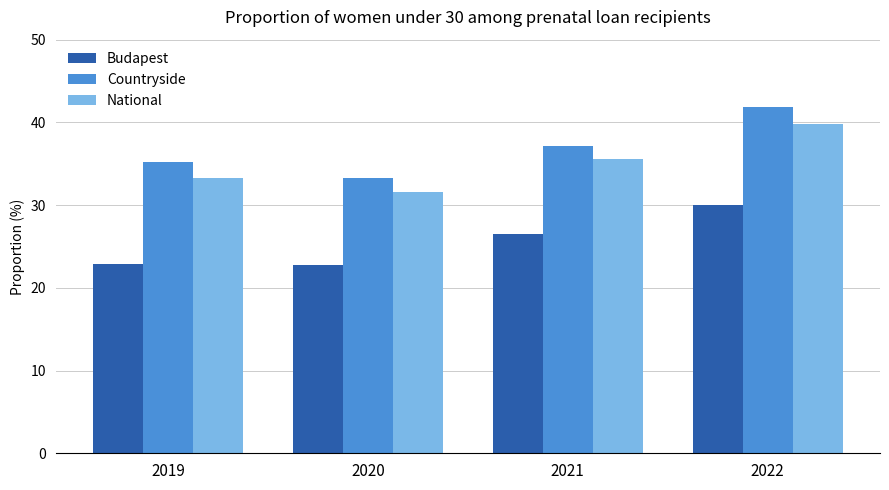

True or false: National has a value of 65.2 at 2022.

False